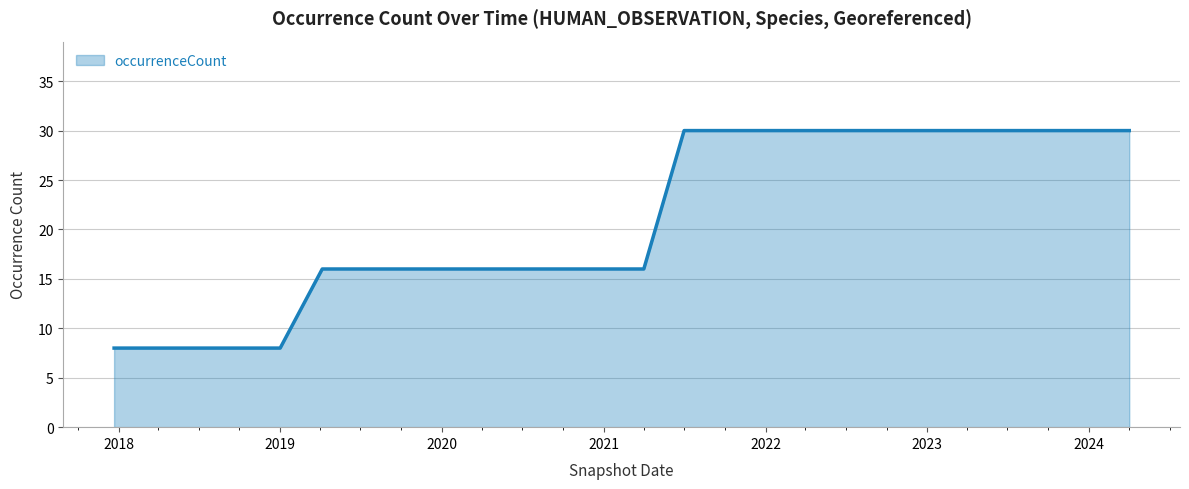

What is the greatest value displayed?

30